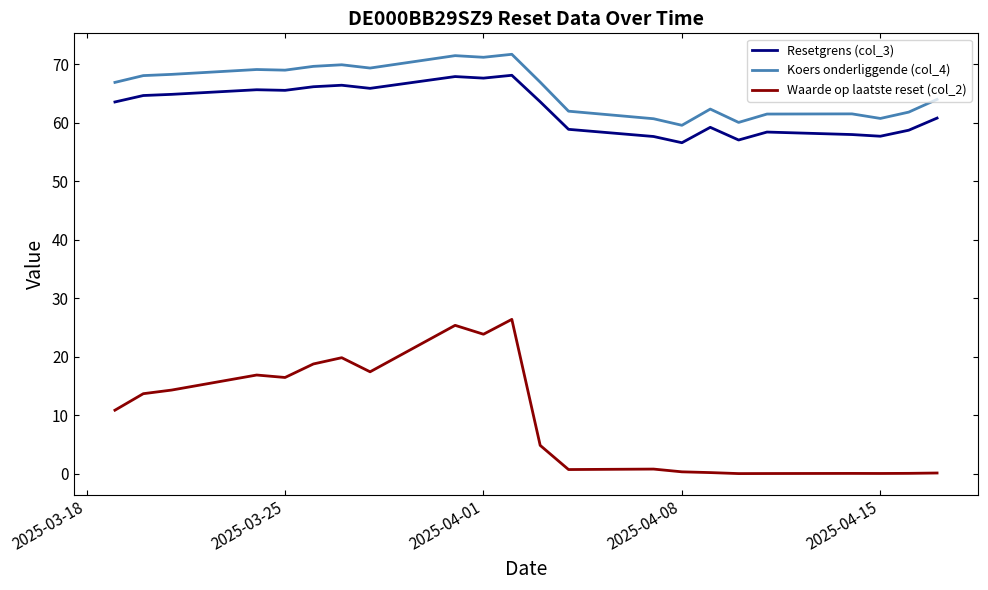

List the series in order of their peak value, lowest first.

Waarde op laatste reset (col_2), Resetgrens (col_3), Koers onderliggende (col_4)